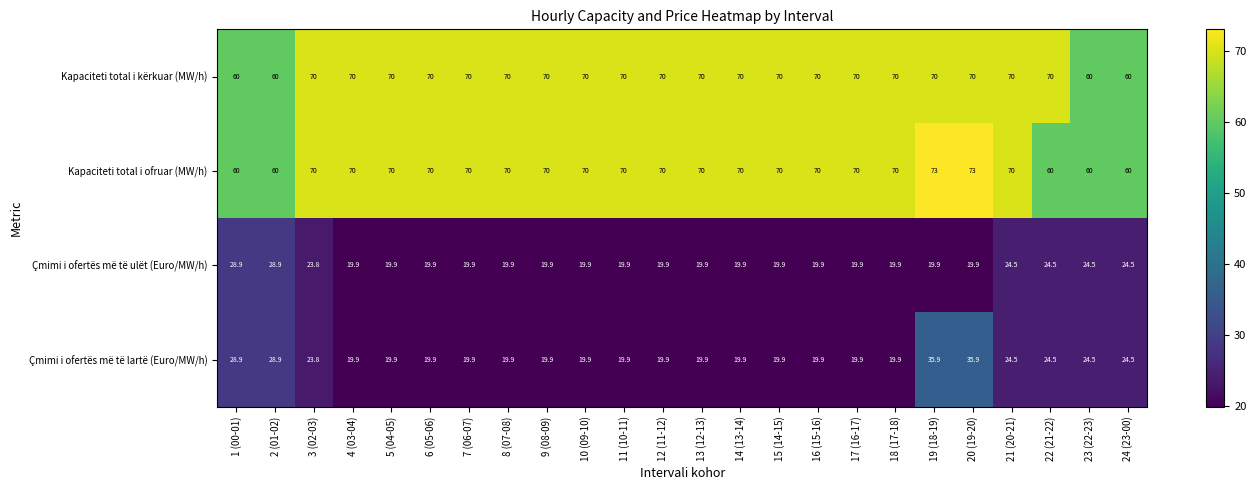

What is the minimum value shown in the chart?

19.9